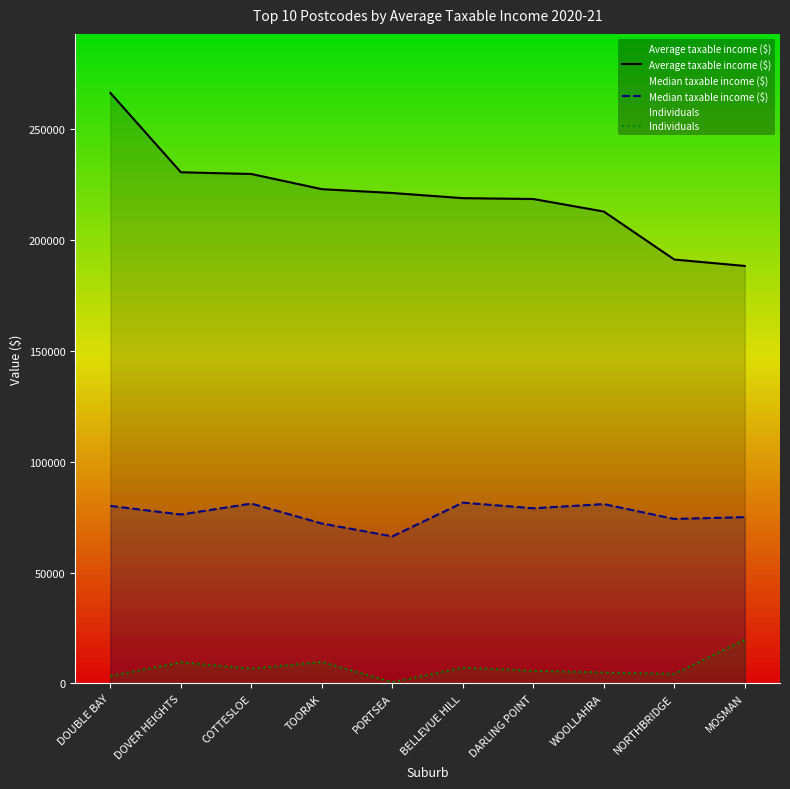

True or false: Individuals has a value of 19706 at MOSMAN.

True